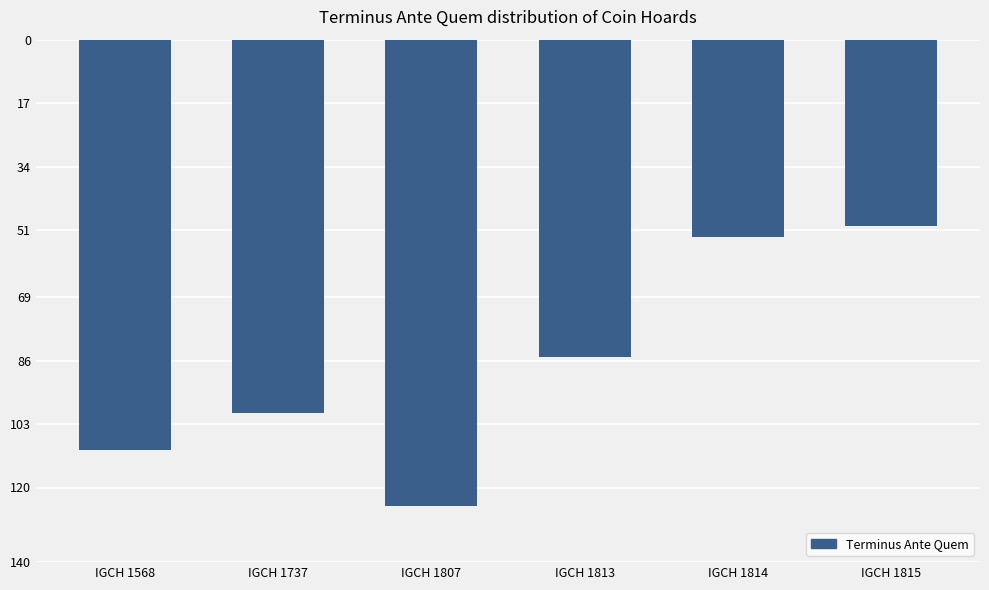

At which category does the chart reach its minimum across all series?

IGCH 1807